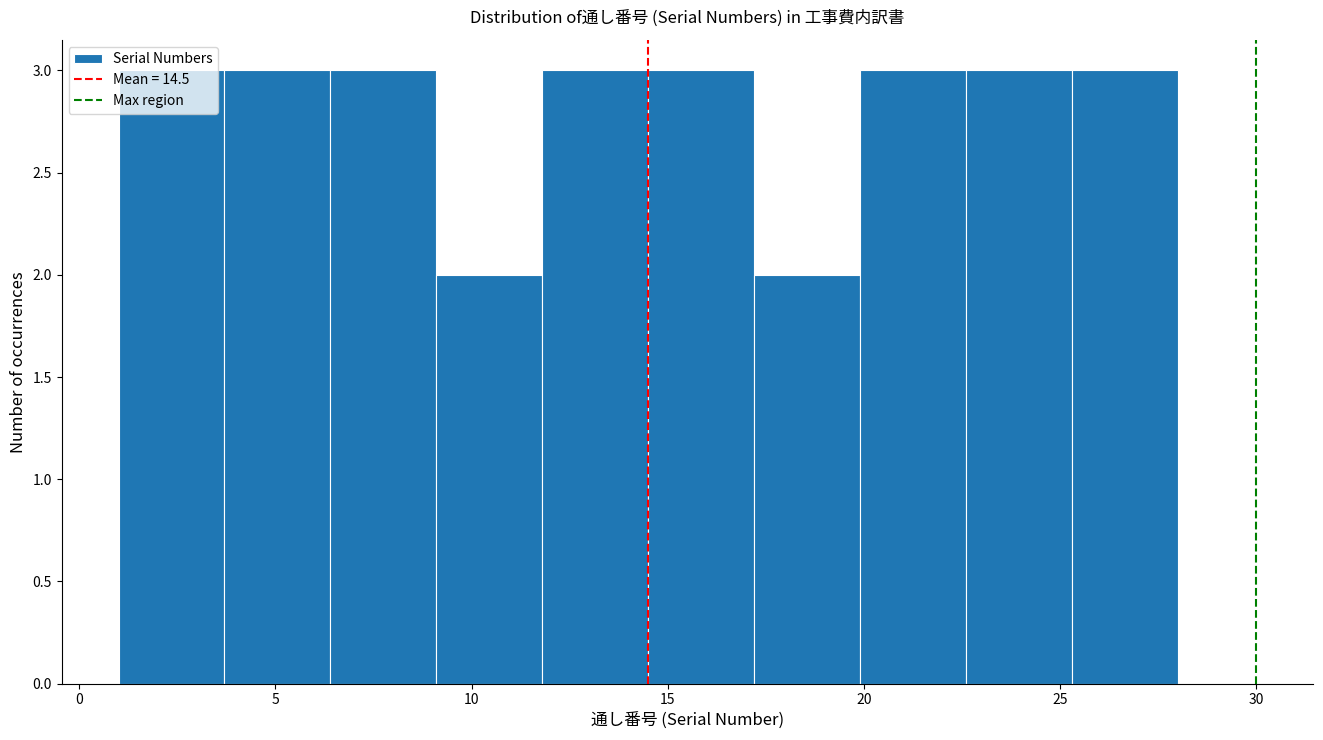

What is the height of the bar covering 6.4 to 9.1 on the x-axis? Neither the bar edges nor the heights are printed on the chart, so give them approximately, as read against the axes.

3